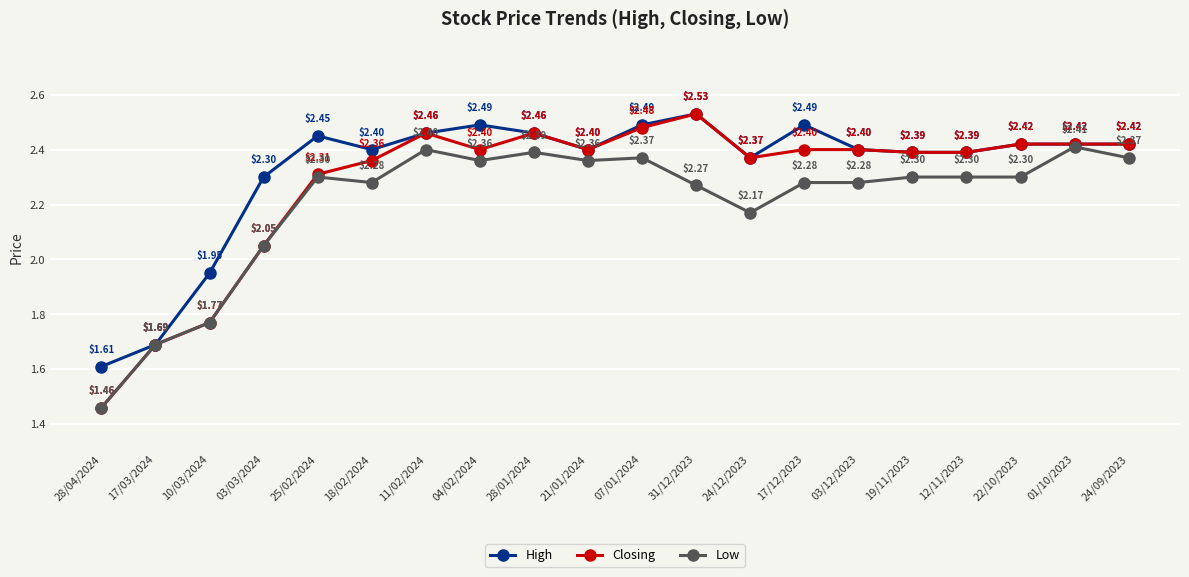

Rank the series by their average value, from highest to lowest.

High, Closing, Low